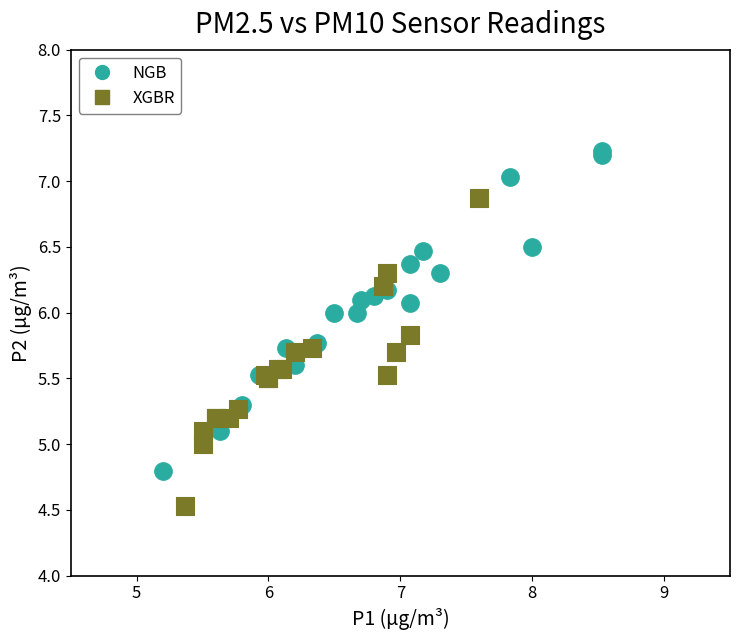

Which series contains the lowest Y value?

XGBR